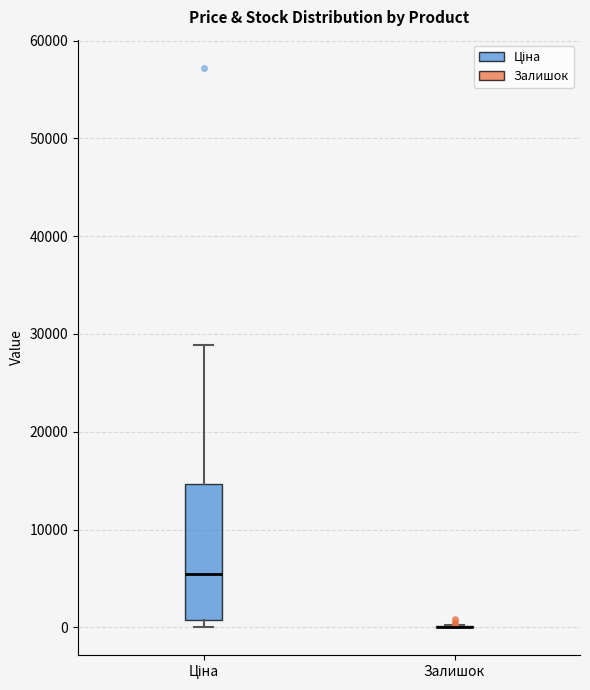

Reading left to right, read every box against the y-axis: the position of its median line, the range the box covers, and the ends of its whiskers. The values are not printed on the chart, so give them approximately, as read against the axis.

Ціна: median 5000, box 1000 to 15000, whiskers 0 to 29000
Залишок: box collapsed to a line at 0, whiskers 0 to 0